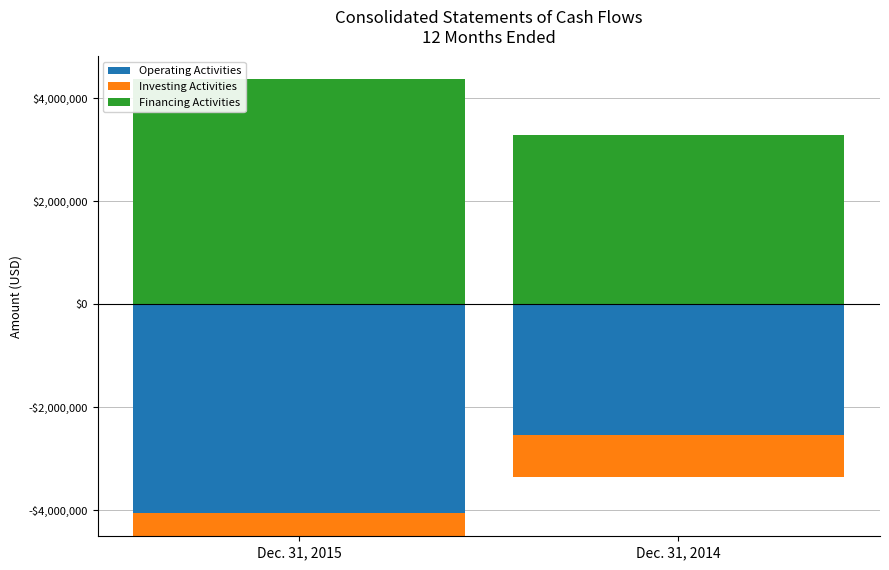

How many series are shown in this chart?

3